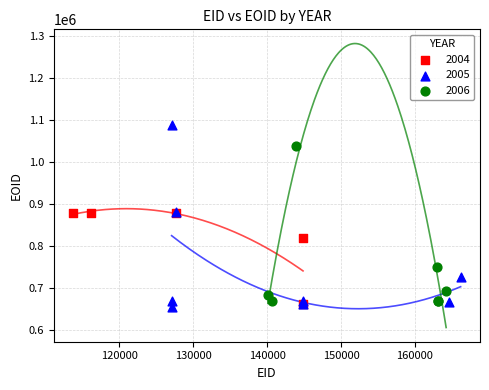

What are all the series names shown in the legend?

2004, 2005, 2006